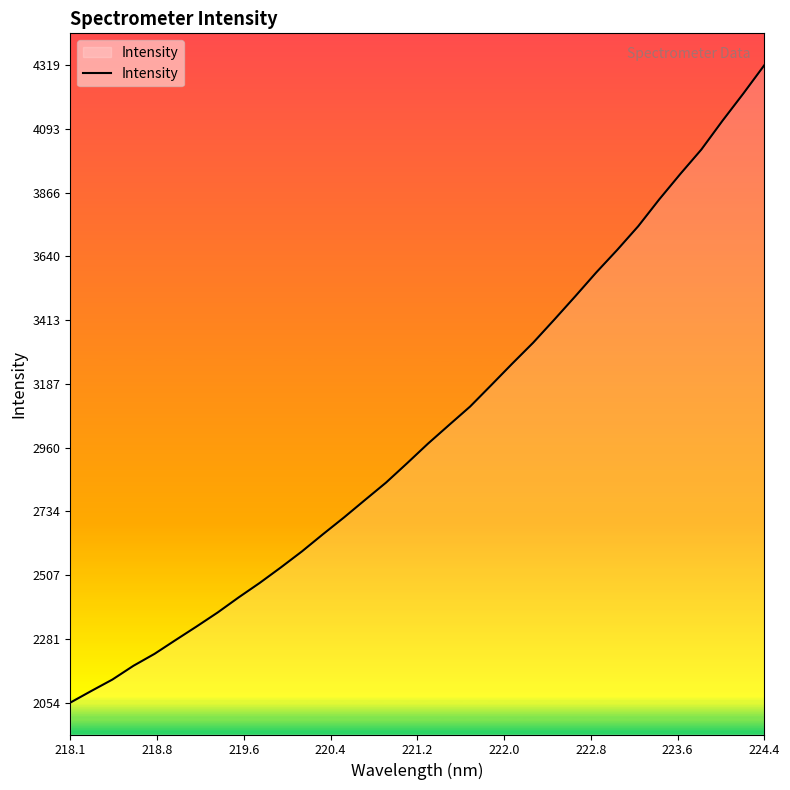

What is the maximum value shown in the chart?

4319.9